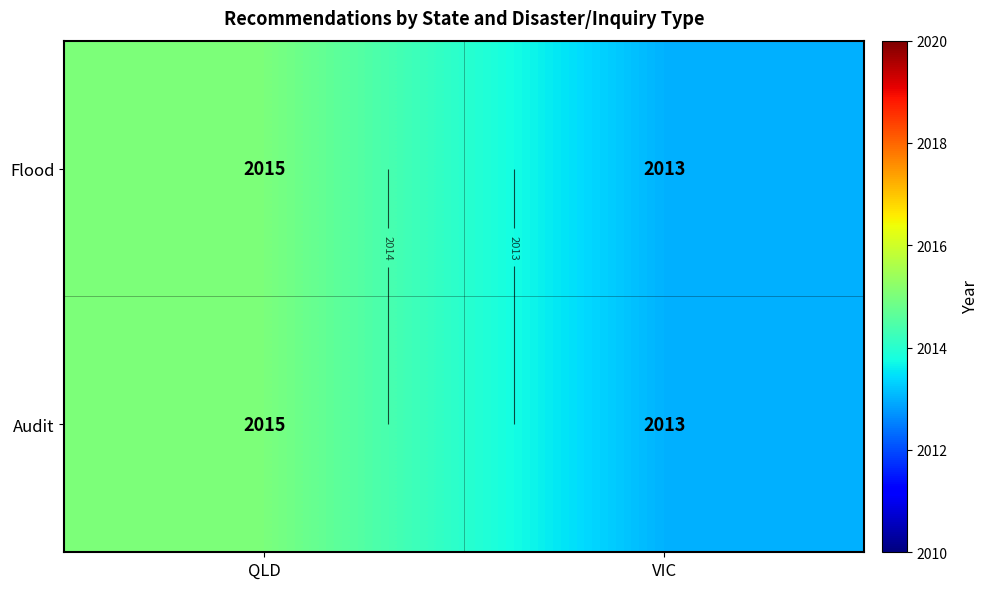

What is the difference between the Flood values at VIC and QLD?

2